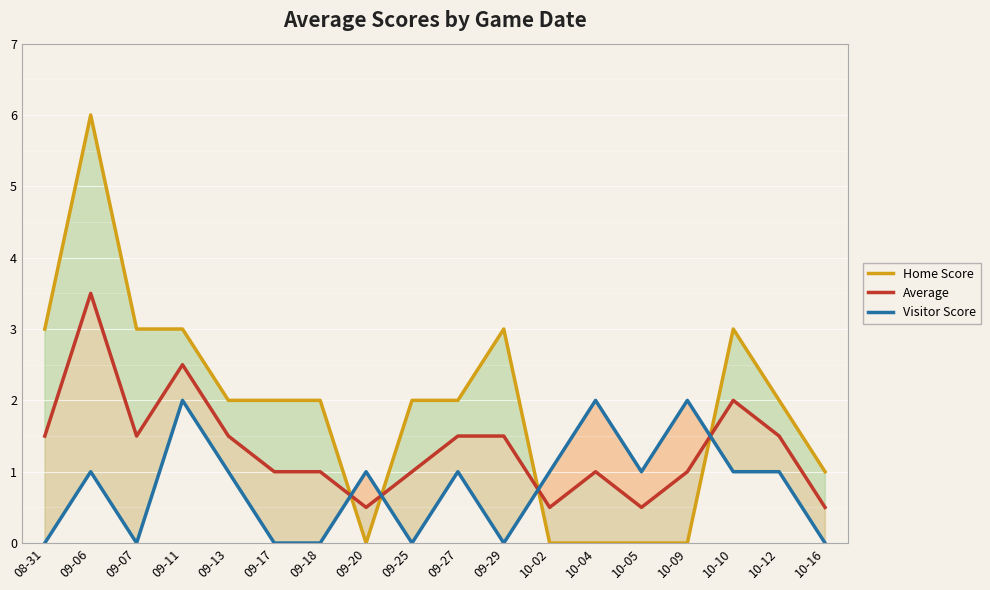

Which category has the lowest value in the Average series?

09-20